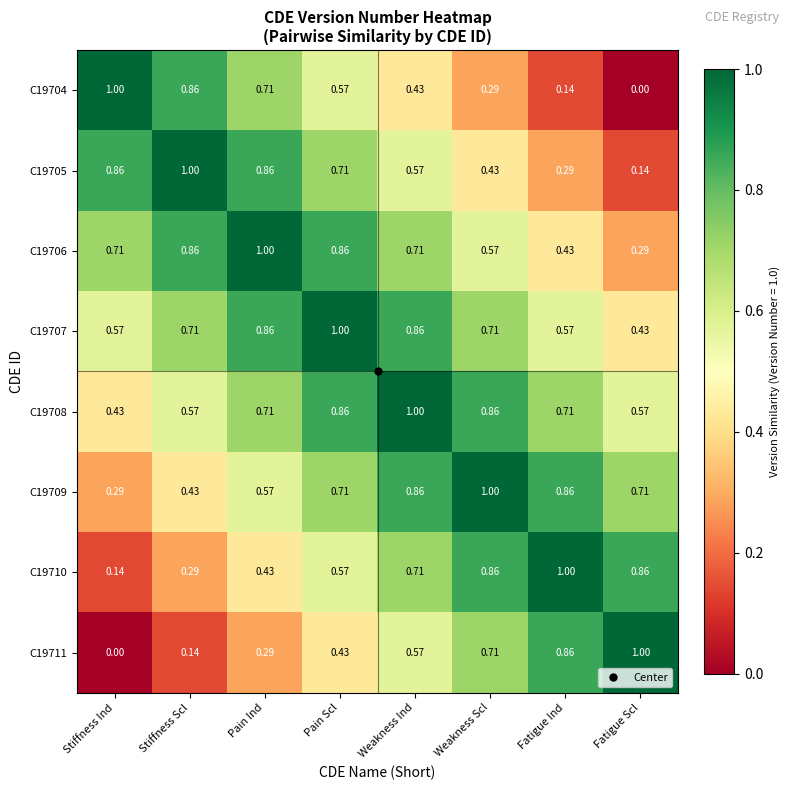

Is the value of C19706 at Stiffness Scl greater than the value of C19704 at Pain Ind?

Yes